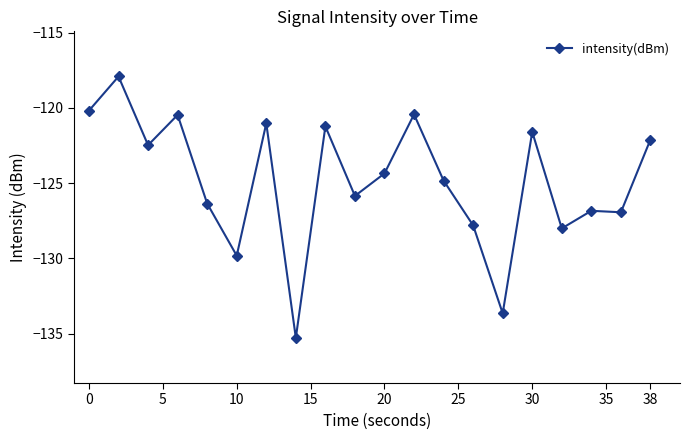

What is the value of the 3rd point from the left?

-122.5